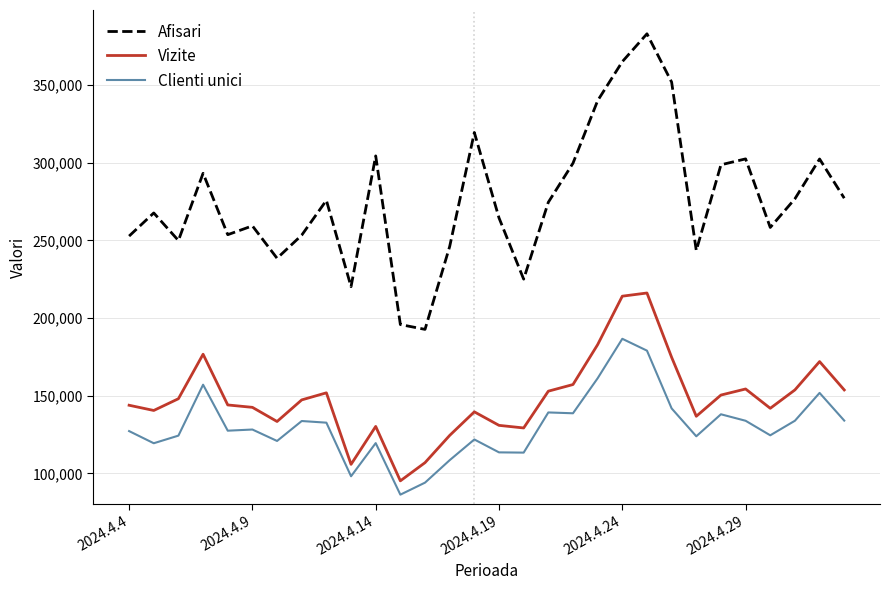

Rank the series by their maximum value, from lowest to highest.

Clienti unici, Vizite, Afisari